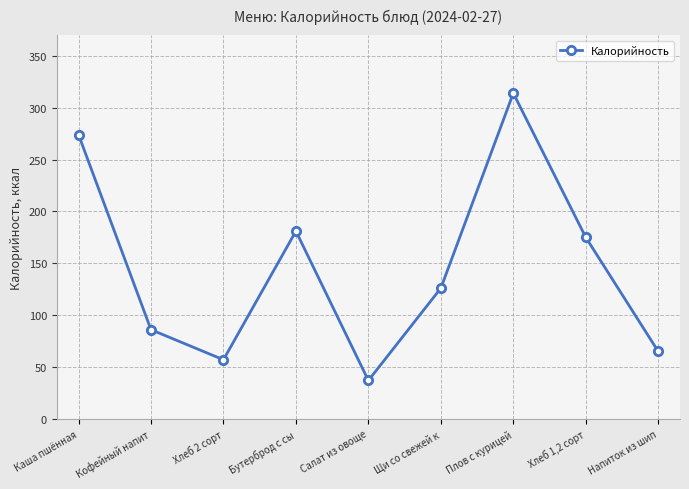

At which category does the chart reach its minimum across all series?

Салат из овоще